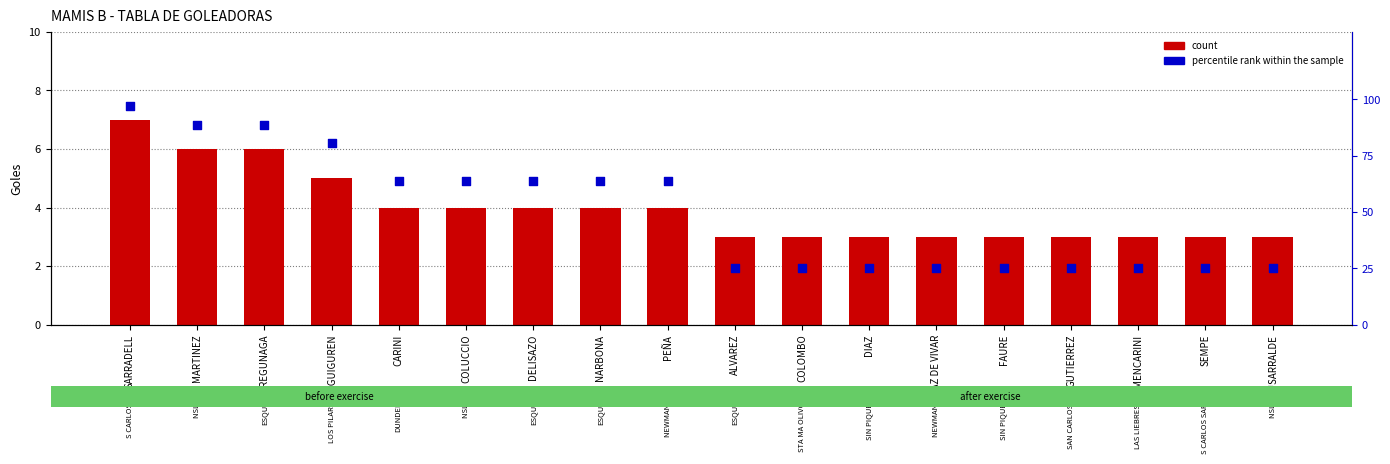

Is the value of percentile rank within the sample at REGUNAGA greater than the value of count at COLOMBO?

Yes